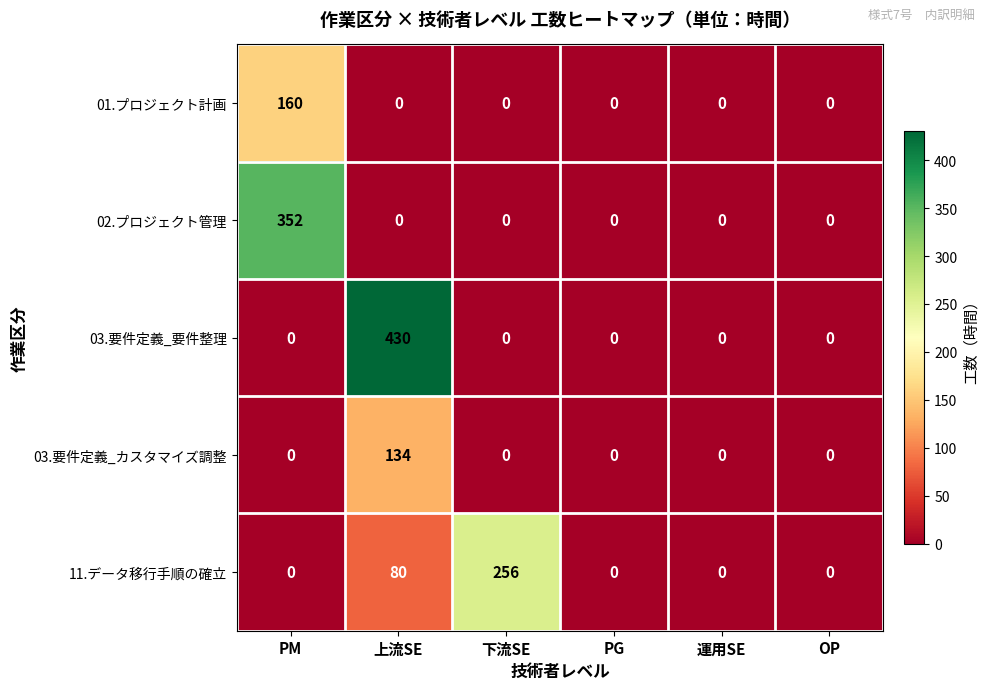

What is the sum of the 01.プロジェクト計画 values at PM and 下流SE?

160